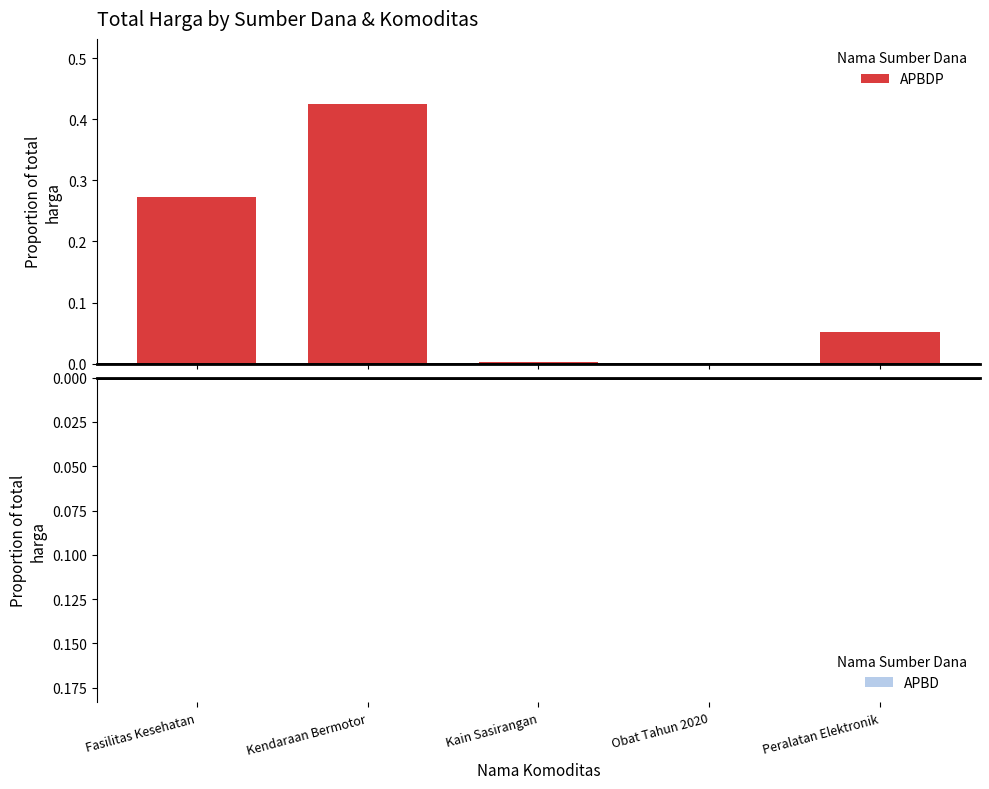

Which series has the widest spread of values?

APBDP